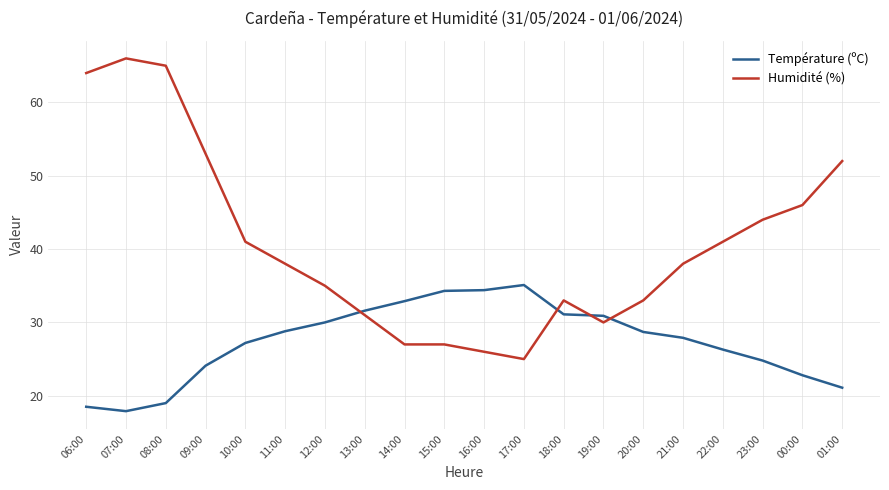

List the series in order of their overall mean, lowest first.

Température (ºC), Humidité (%)